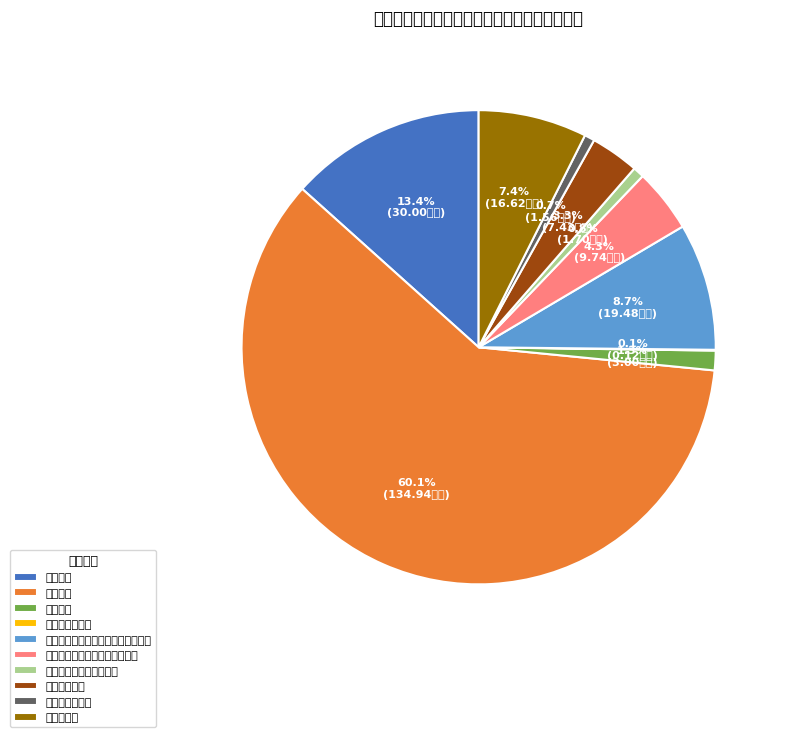

Which category has the biggest portion of the pie?

教师进修